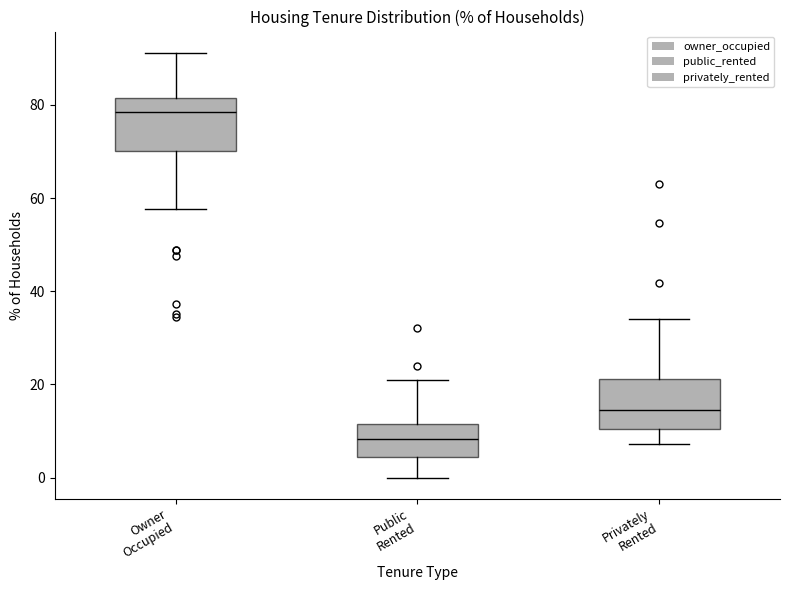

Reading left to right, read every box against the y-axis: the position of its median line, the range the box covers, and the ends of its whiskers. The values are not printed on the chart, so give them approximately, as read against the axis.

Owner Occupied: median 78, box 70 to 82, whiskers 58 to 92
Public Rented: median 8, box 4 to 12, whiskers 0 to 20
Privately Rented: median 14, box 10 to 22, whiskers 8 to 34